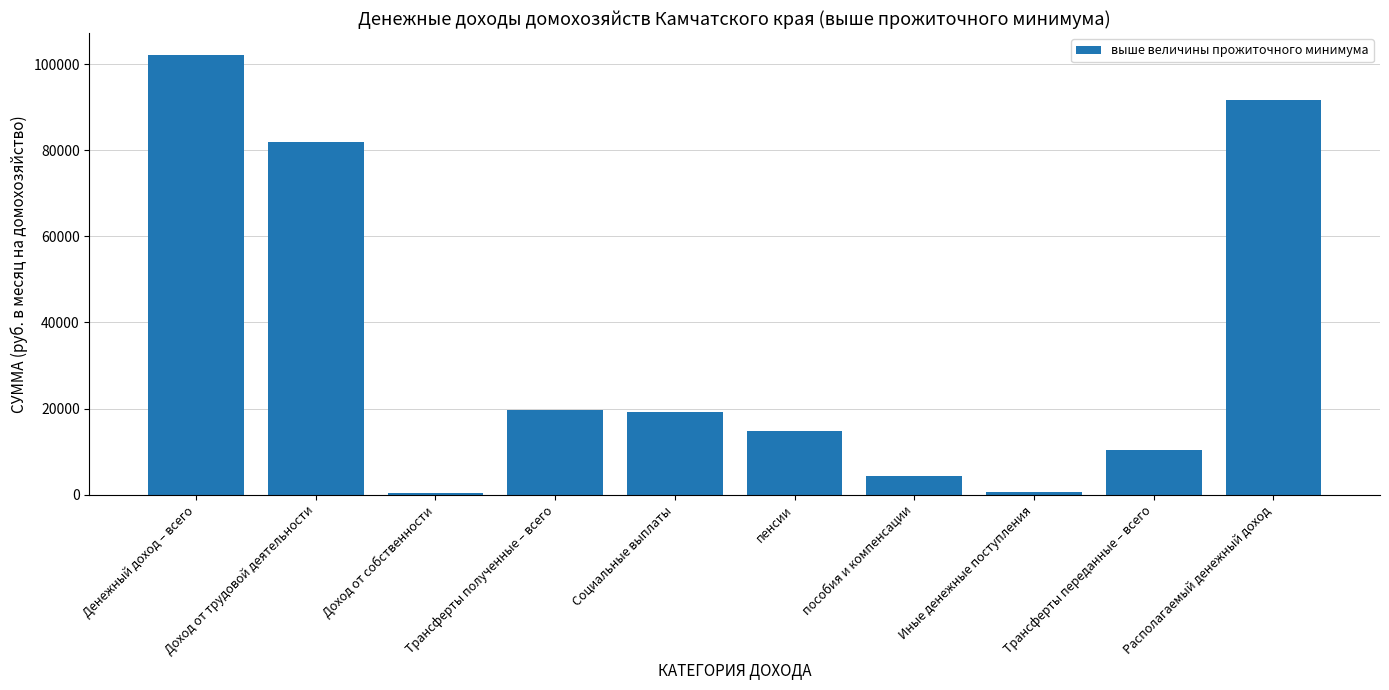

How many bars are there in total?

10